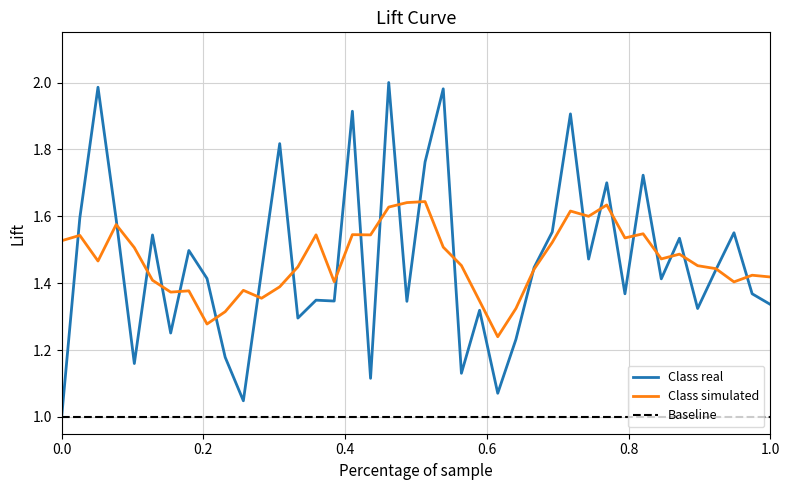

What are all the series names shown in the legend?

Class real, Class simulated, Baseline